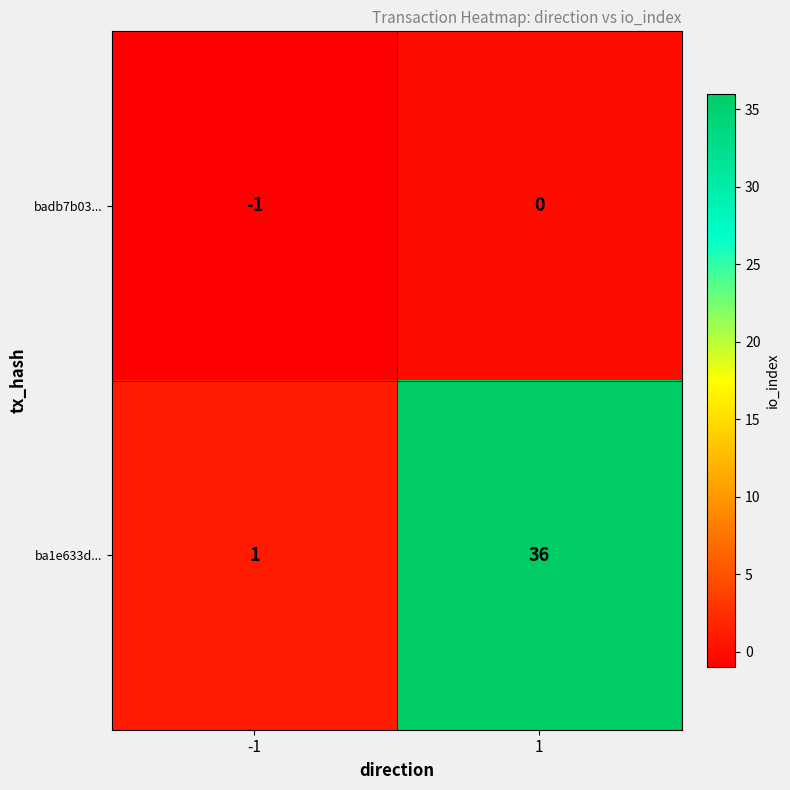

At 1, list the series in order from largest to smallest.

ba1e633d..., badb7b03...